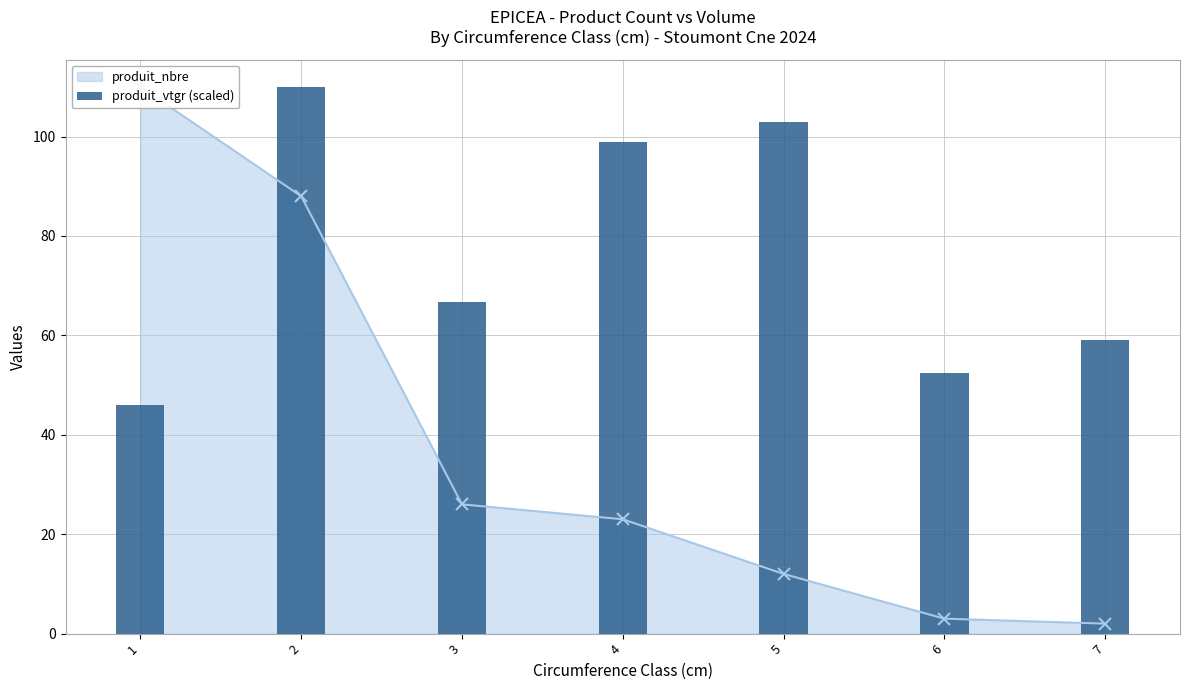

What is the sum of all values?

536.0